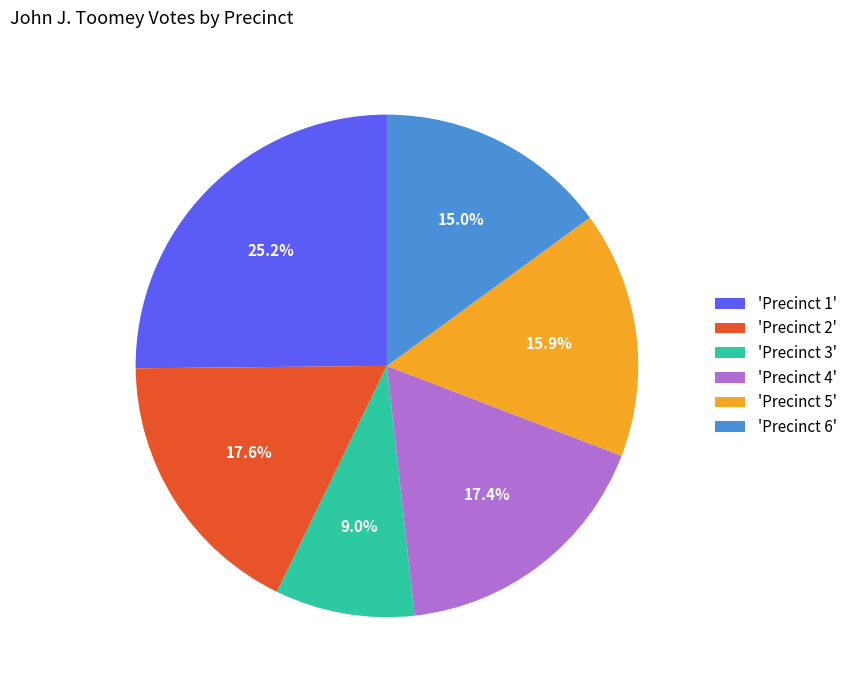

How many slices are in this pie chart?

6